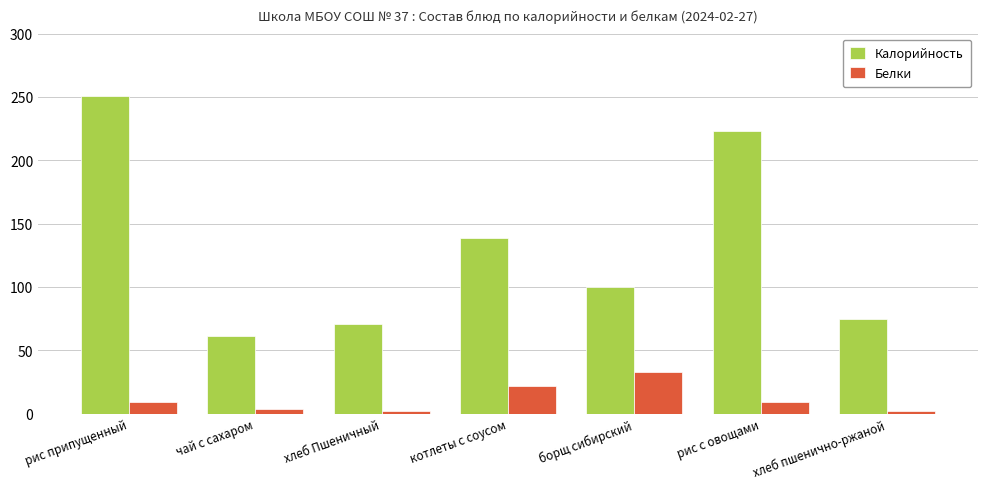

What is the difference between the second highest and minimum values in the Калорийность series?

162